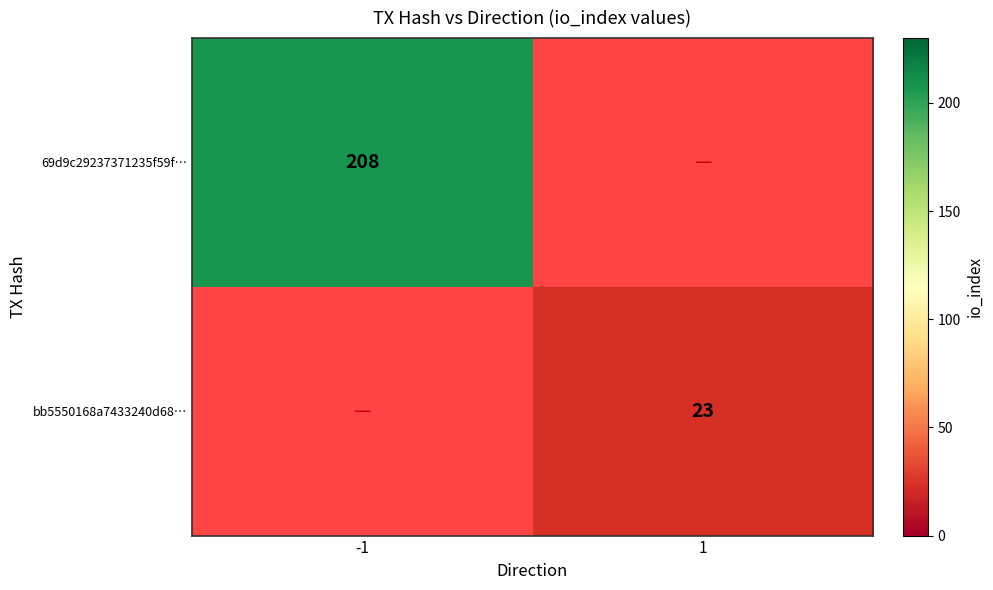

What is the total value across all series at -1?

208